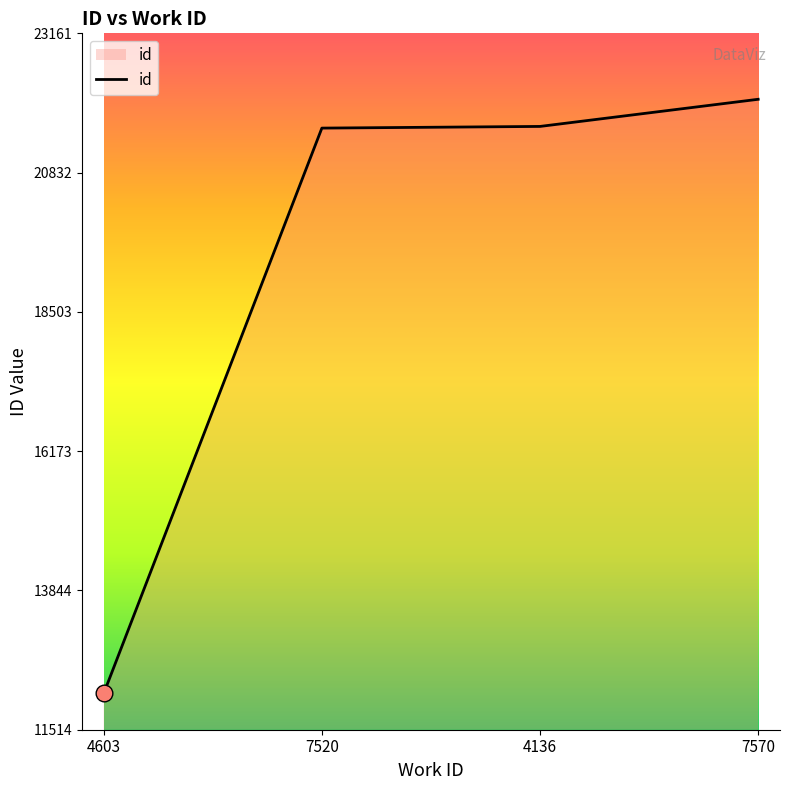

How many series are shown in this chart?

1